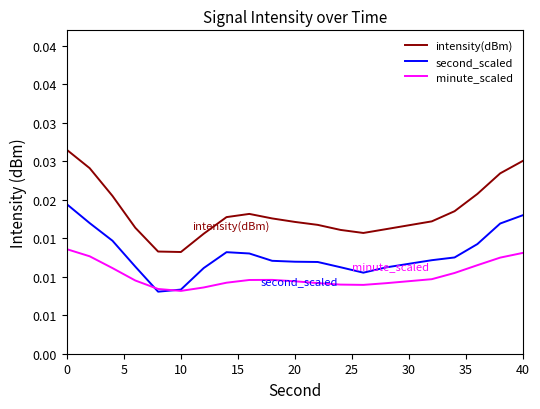

Which series has the largest range (max minus min)?

intensity(dBm)